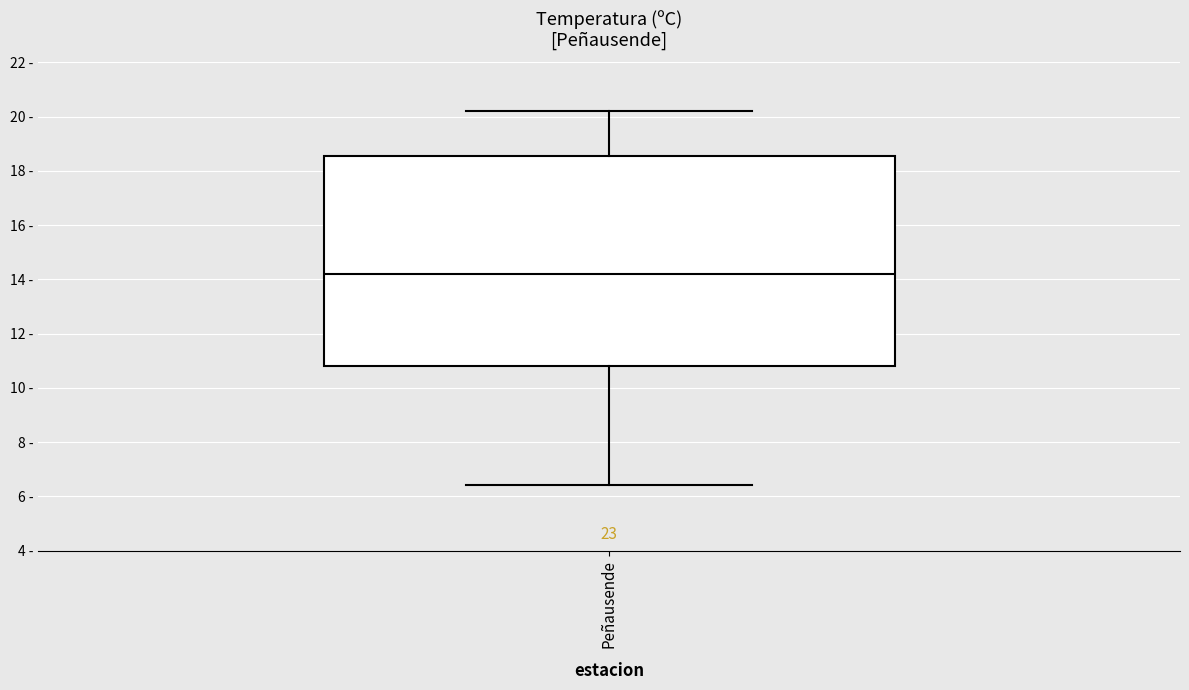

Transcribe this box plot: give where the median line is, the range the box spans, and where the two whiskers end, as read against the y-axis. The values are not printed on the chart, so give them approximately, as read against the axis.

median 14.2, box 10.8 to 18.6, whiskers 6.4 to 20.2